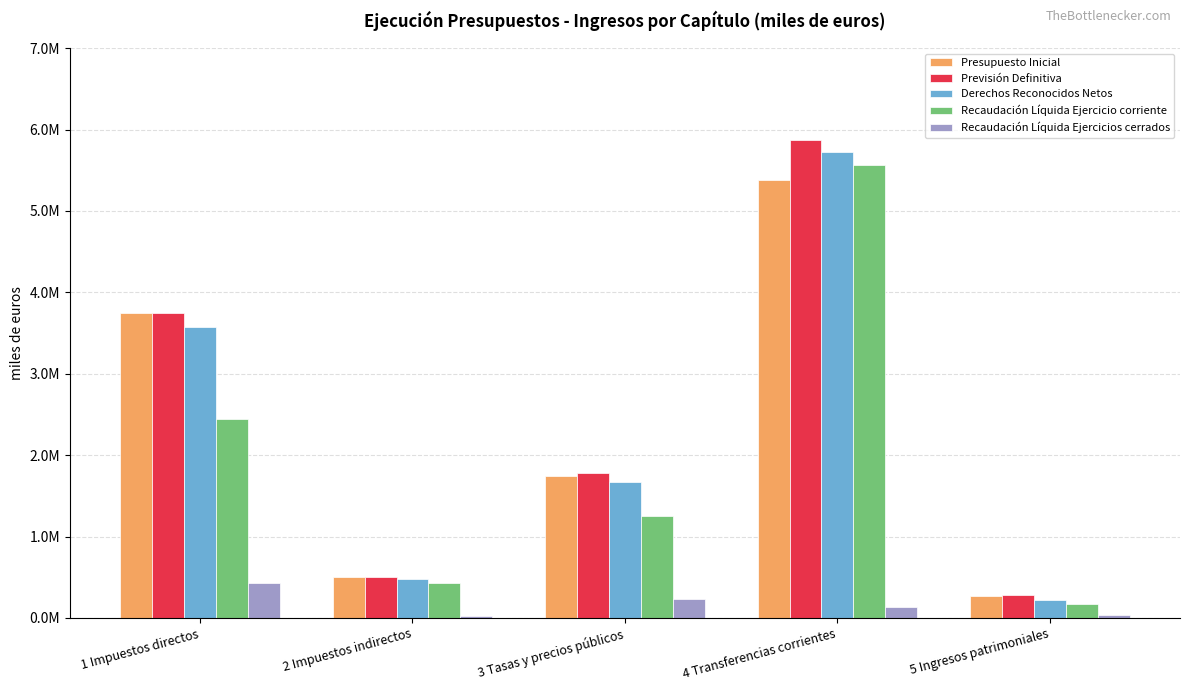

What is the average value of the Recaudación Líquida Ejercicios cerrados series?

173395.8